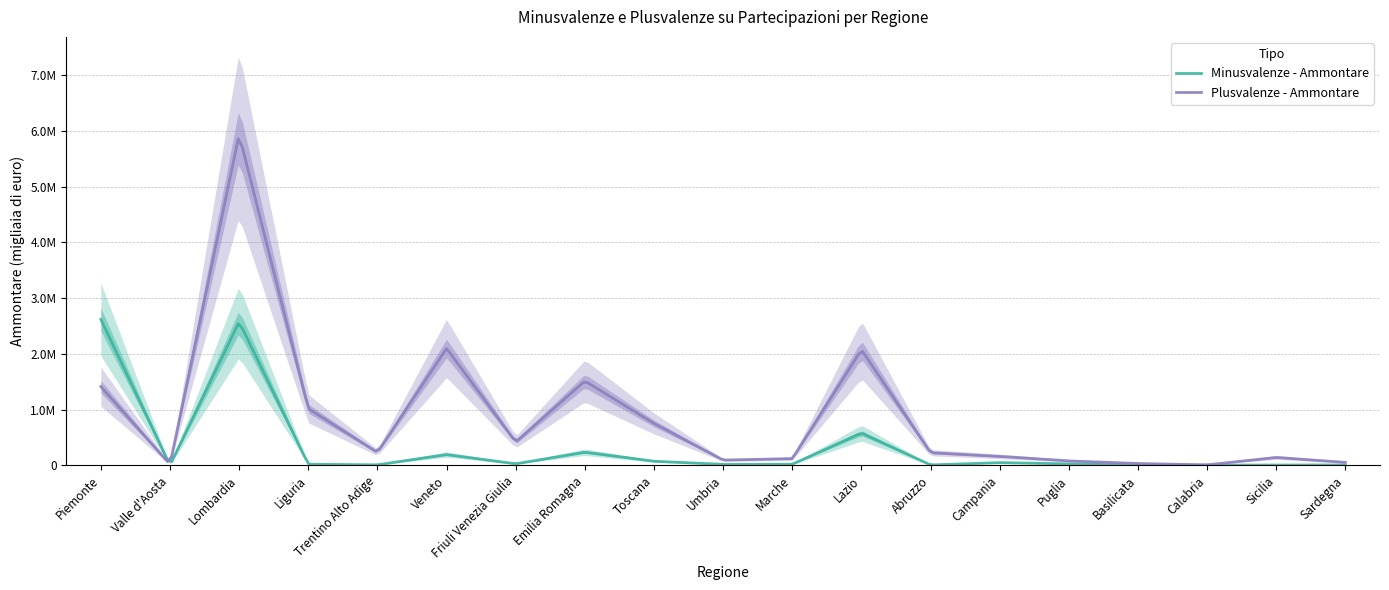

Read the Plusvalenze - Ammontare value at Basilicata.

30893